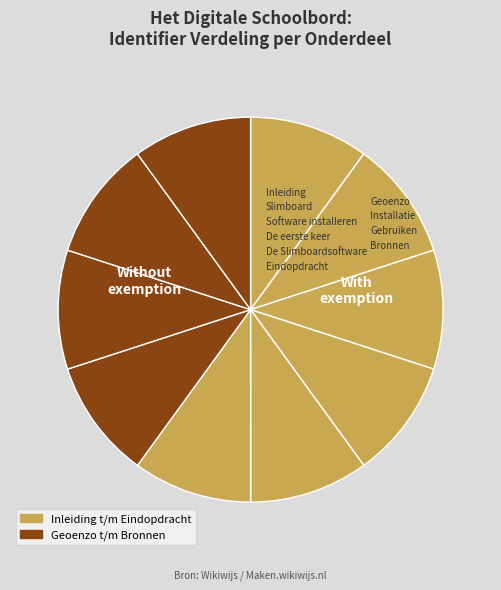

Rank the categories by value from highest to lowest.

Gebruiken, Installatie, Geoenzo, Bronnen, Eindopdracht, De Slimboardsoftware, De eerste keer, Software installeren, Slimboard, Inleiding